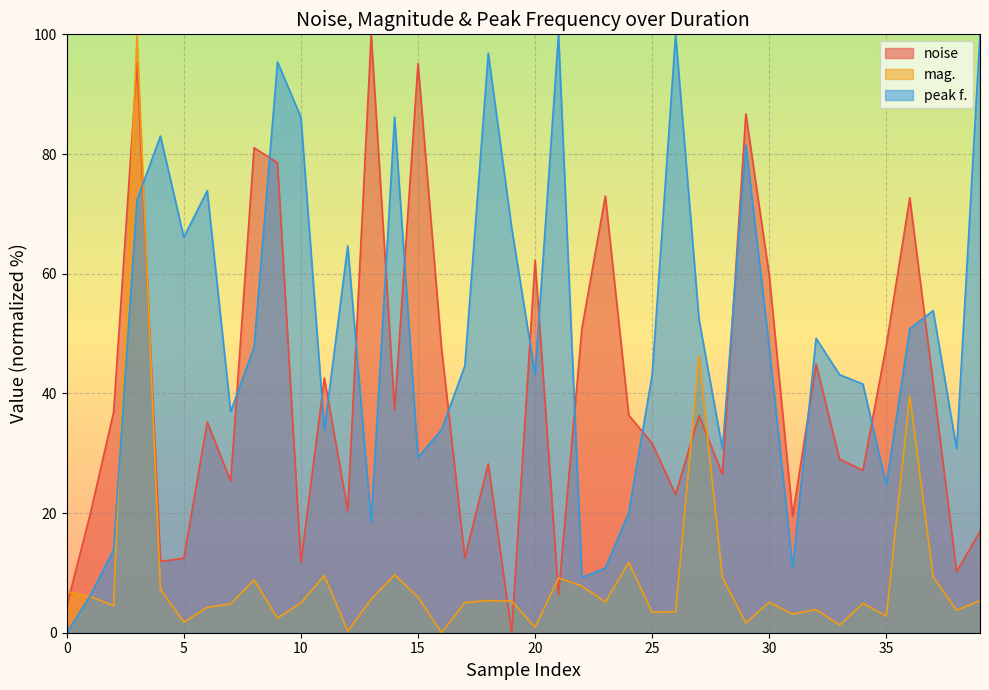

True or false: peak f. has a value of 67.7 at 19.

True